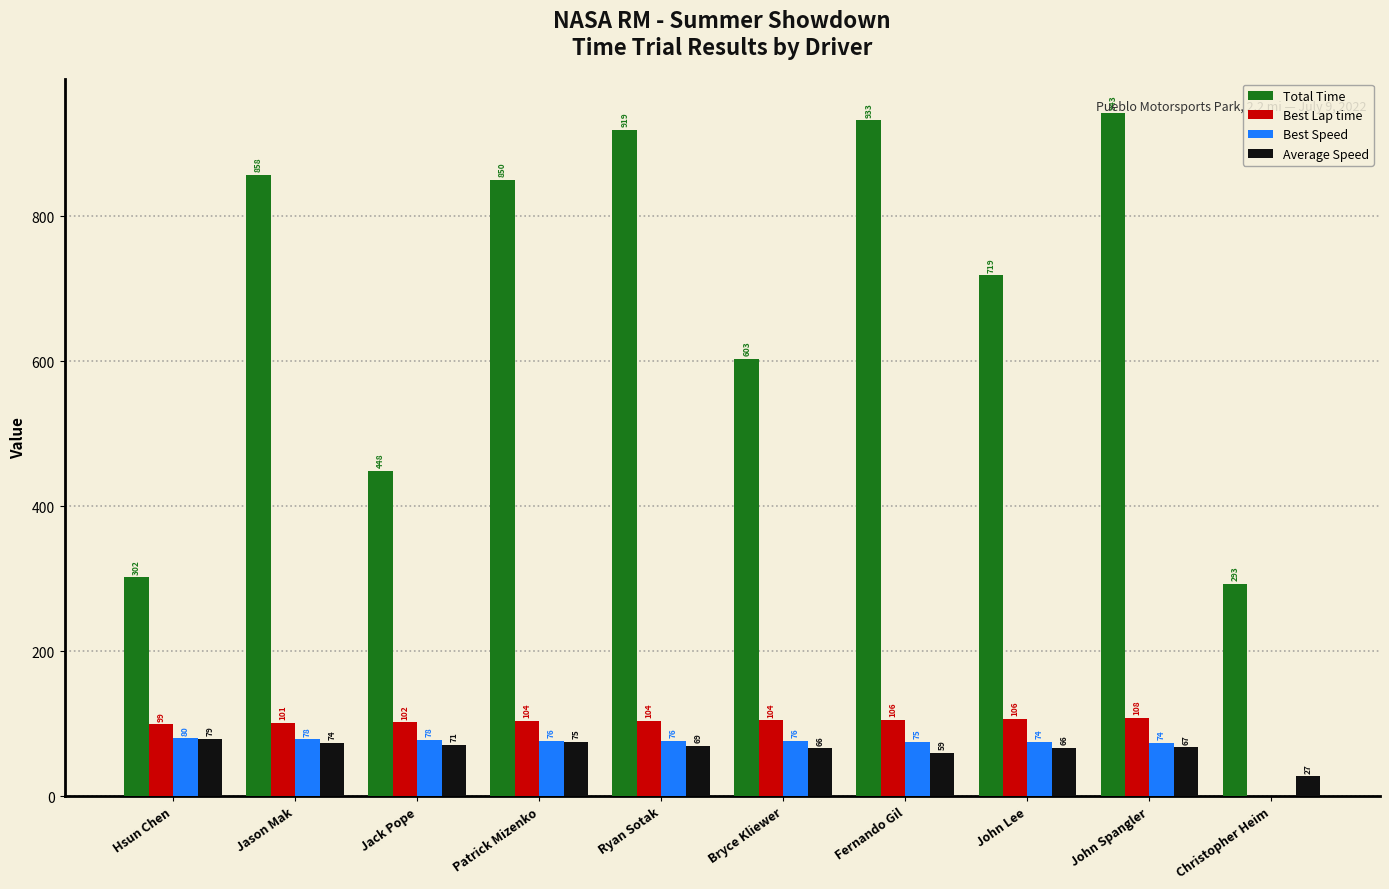

Where does the Best Speed series first go above 76?

Hsun Chen